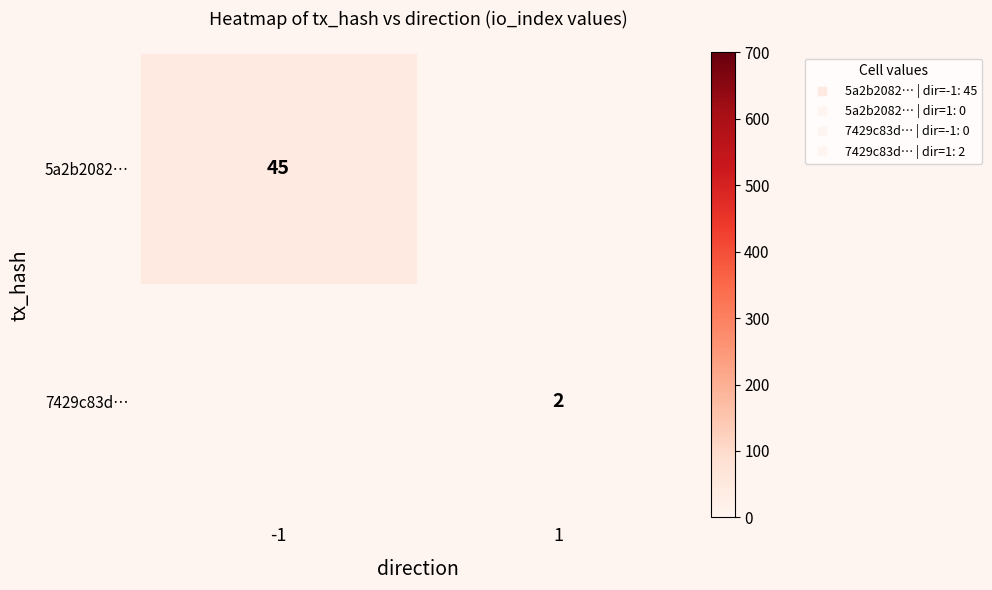

Which category has the highest value across all series?

-1